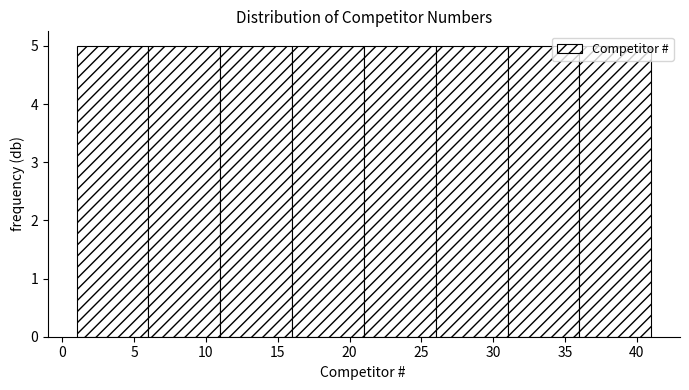

Reading left to right, transcribe this chart: for each bar, give the range it covers on the x-axis and its height. The values are not printed on the chart, so give them approximately, as read against the axis.

1 to 6: 5
6 to 11: 5
11 to 16: 5
16 to 21: 5
21 to 26: 5
26 to 31: 5
31 to 36: 5
36 to 41: 5